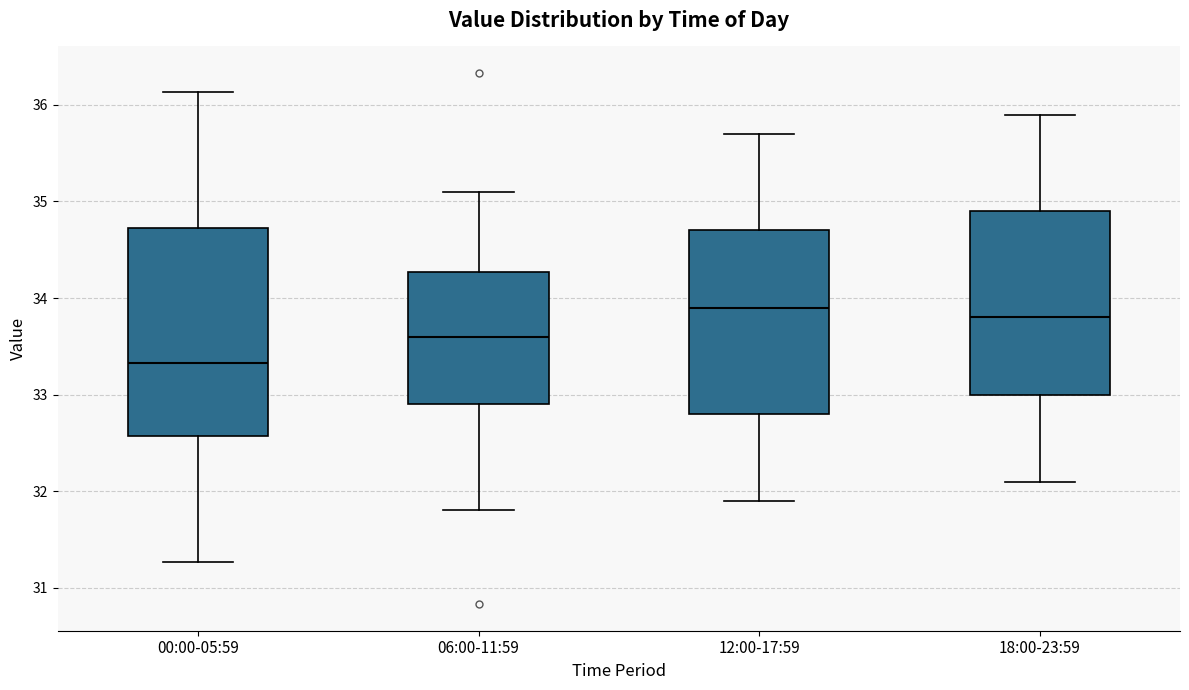

Reading left to right, read every box against the y-axis: the position of its median line, the range the box covers, and the ends of its whiskers. The values are not printed on the chart, so give them approximately, as read against the axis.

00:00-05:59: median 33.3, box 32.6 to 34.7, whiskers 31.3 to 36.1
06:00-11:59: median 33.6, box 32.9 to 34.3, whiskers 31.8 to 35.1
12:00-17:59: median 33.9, box 32.8 to 34.7, whiskers 31.9 to 35.7
18:00-23:59: median 33.8, box 33.0 to 34.9, whiskers 32.1 to 35.9